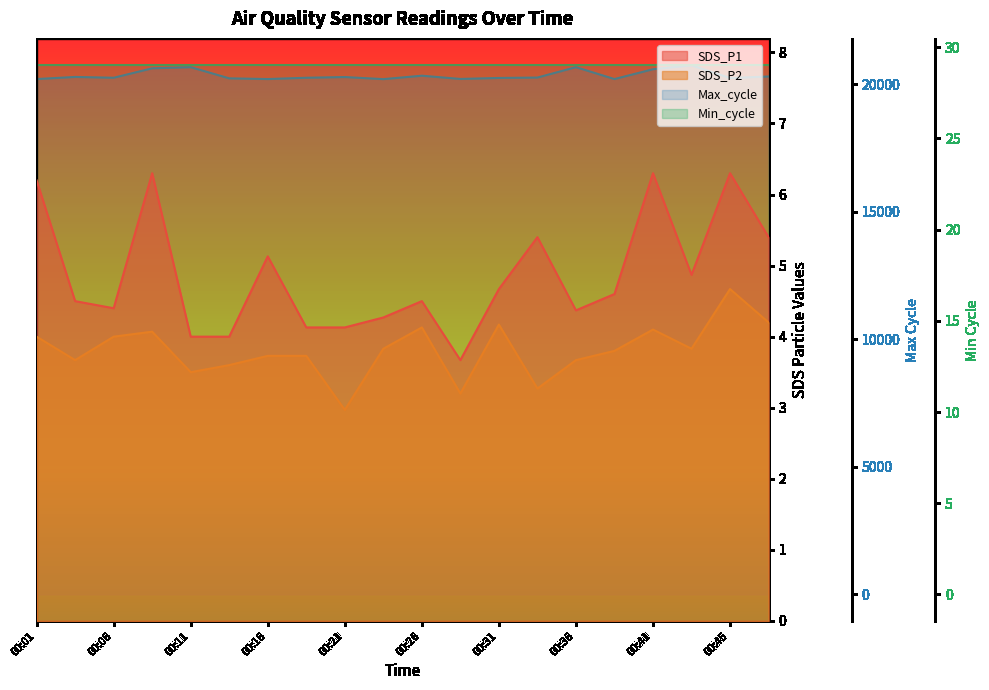

What is the total value across all series at 00:36?

20680.0